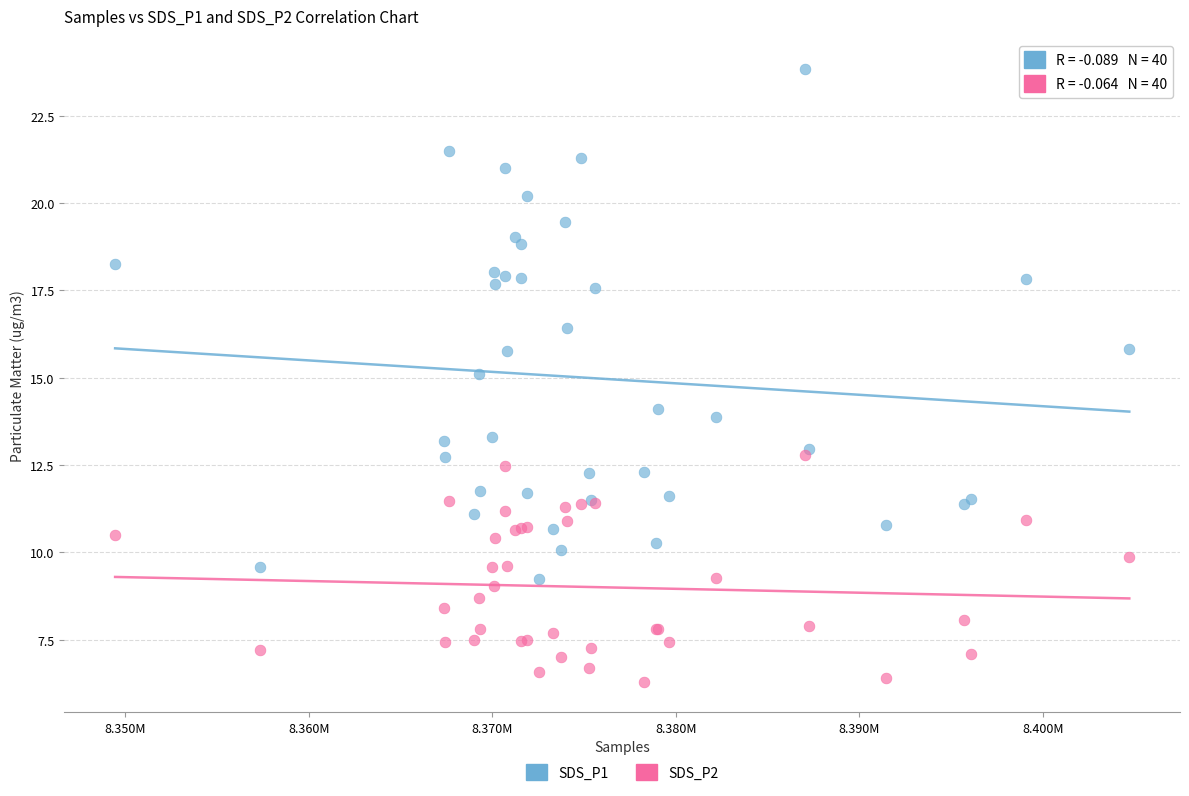

Which series contains the highest Y value?

SDS_P1